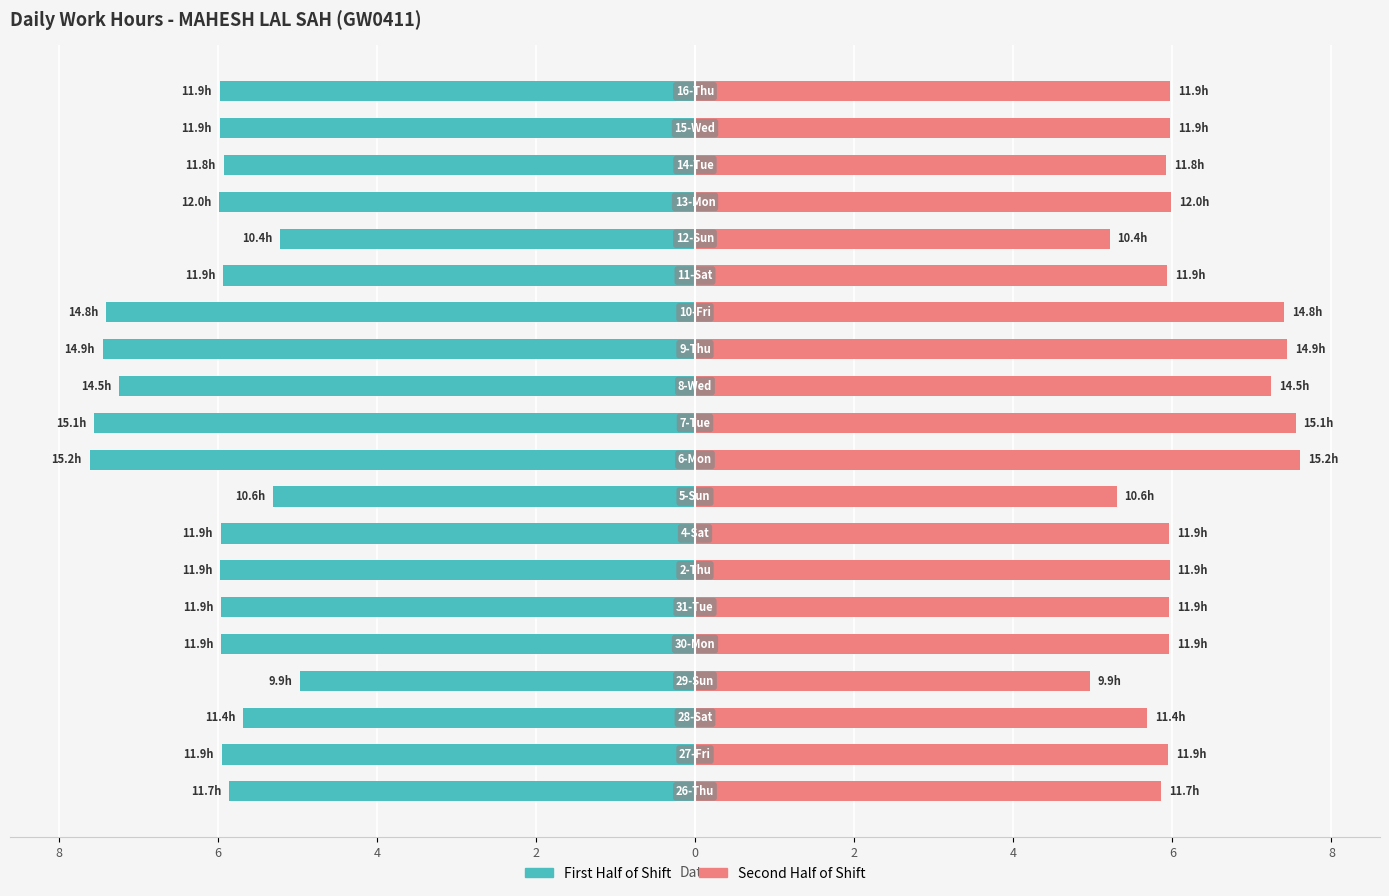

How many data points in Midpoint to End are less than 5?

1